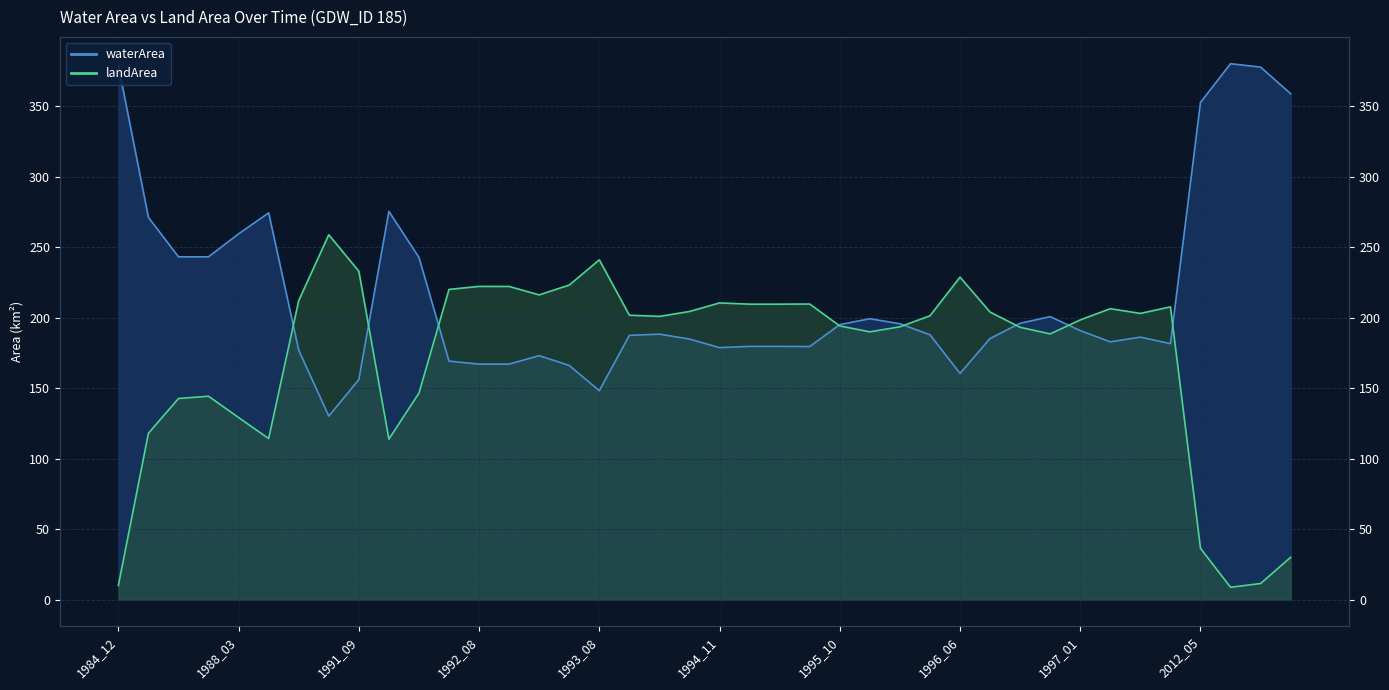

What are all the series names shown in the legend?

waterArea, landArea